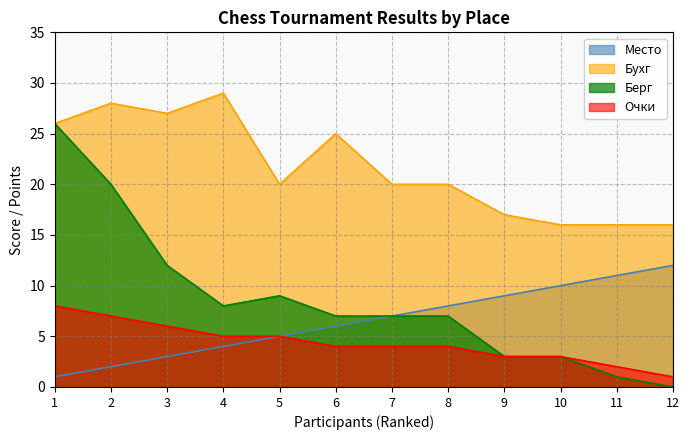

At 9, list the series in order from largest to smallest.

Бухг, Место, Очки, Берг